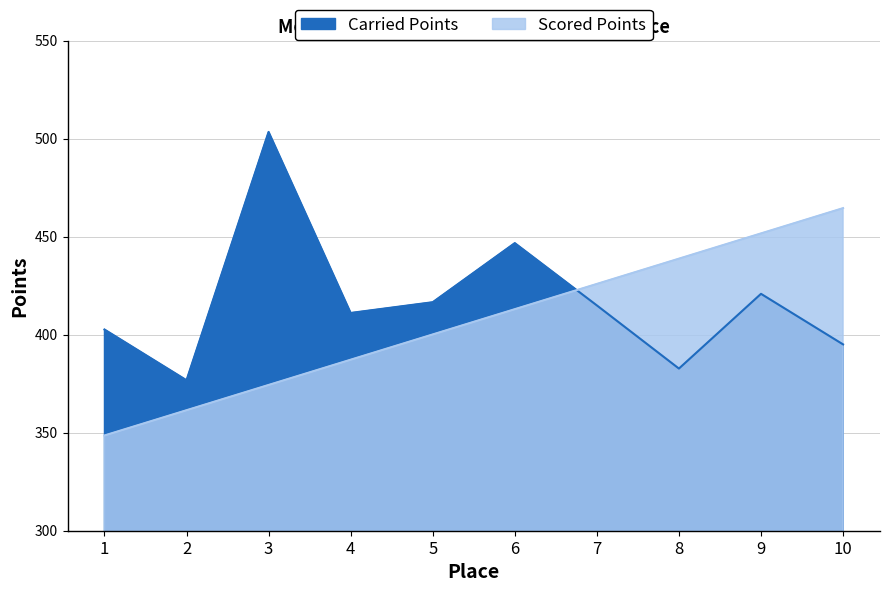

What is the greatest value displayed?

503.4